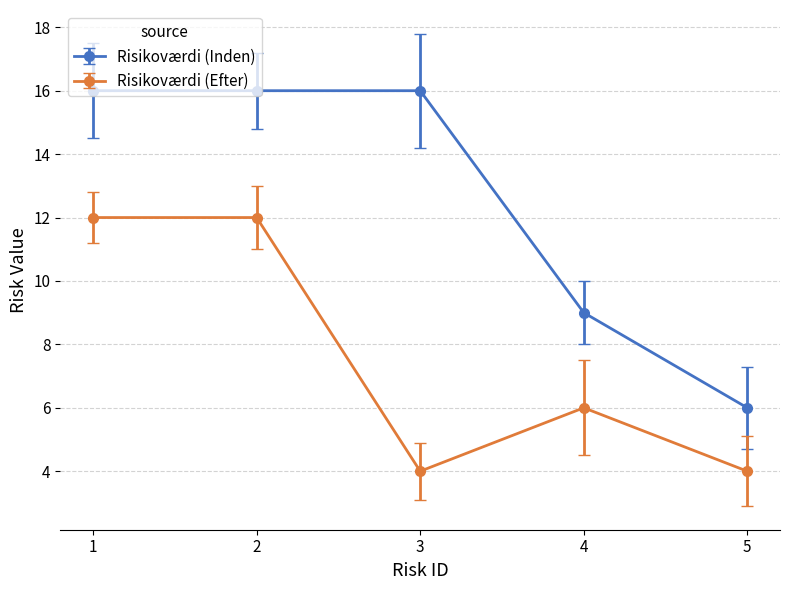

Where is Risikoværdi (Efter) nearest to the value 8?

4